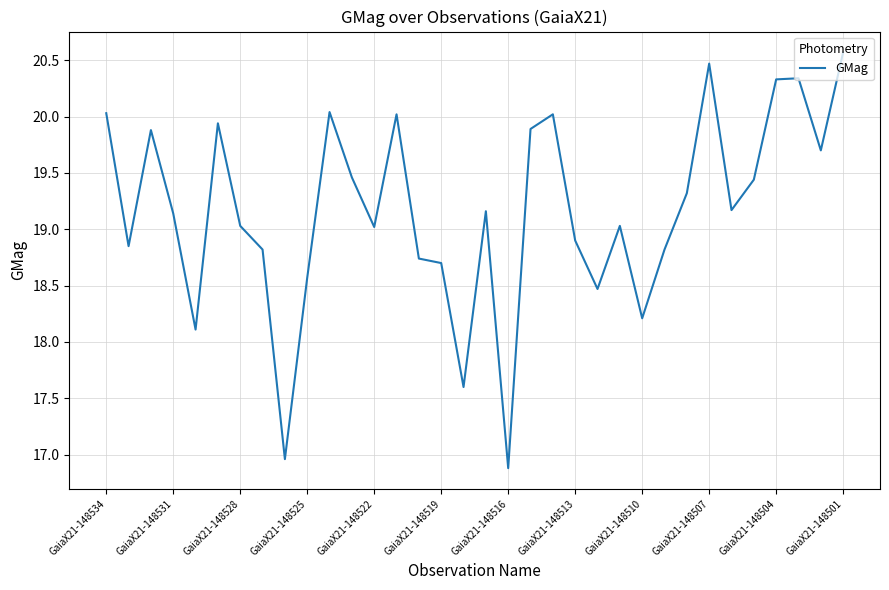

What is the difference between the maximum and minimum values?

3.7